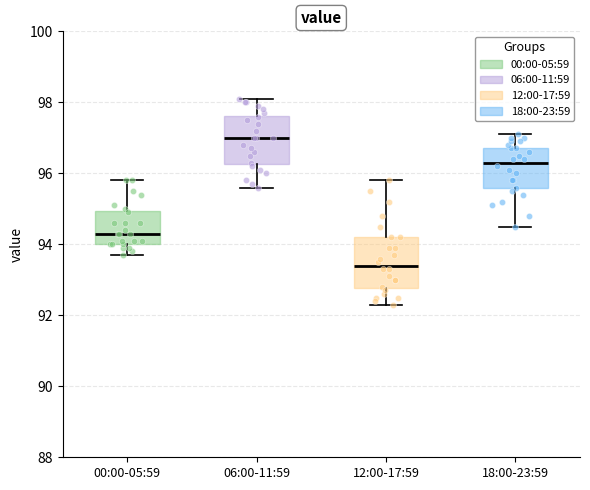

Reading left to right, read every box against the y-axis: the position of its median line, the range the box covers, and the ends of its whiskers. The values are not printed on the chart, so give them approximately, as read against the axis.

00:00-05:59: median 94.4, box 94.0 to 95.0, whiskers 93.8 to 95.8
06:00-11:59: median 97.0, box 96.2 to 97.6, whiskers 95.6 to 98.2
12:00-17:59: median 93.4, box 92.8 to 94.2, whiskers 92.4 to 95.8
18:00-23:59: median 96.4, box 95.6 to 96.8, whiskers 94.6 to 97.2